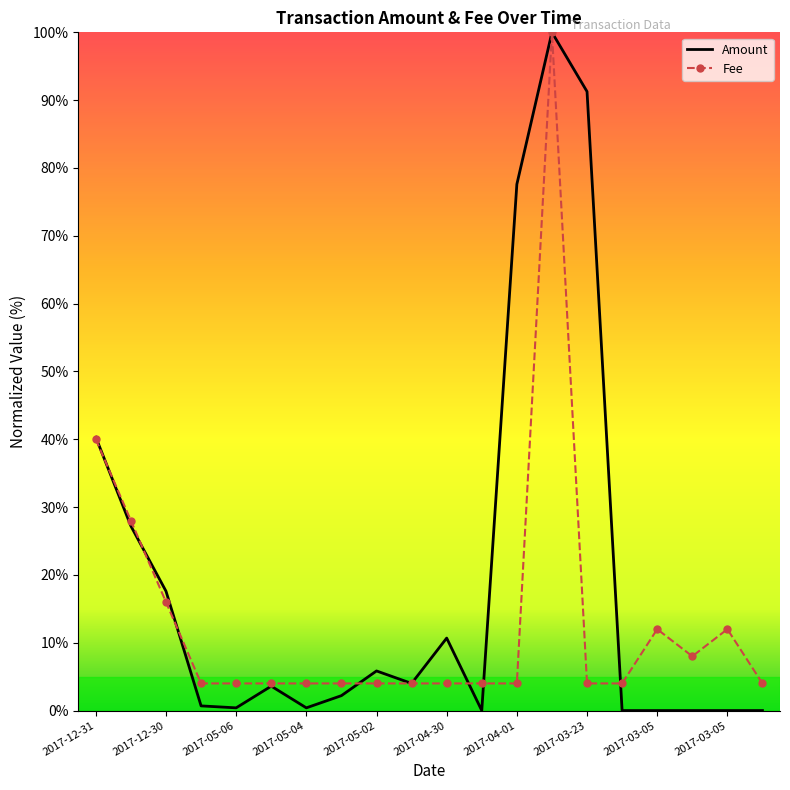

What is the highest value of the Fee series?

100.0